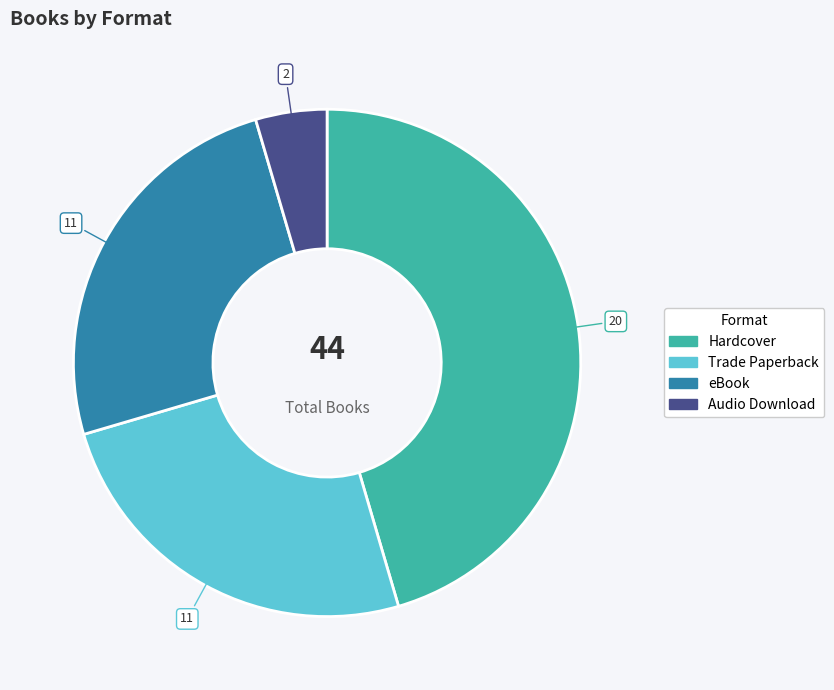

Which slice is the smallest?

Audio Download